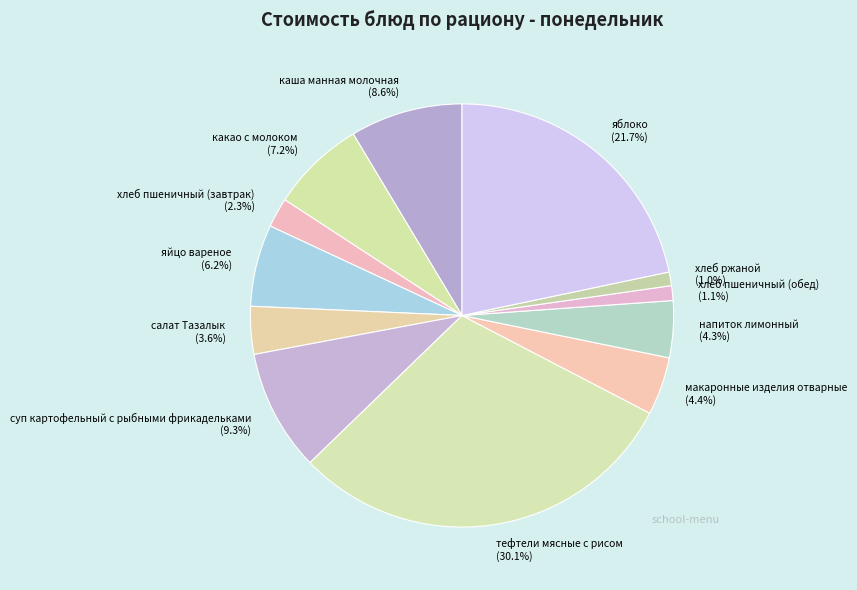

Combined, do хлеб ржаной and каша манная молочная account for over 50%?

No